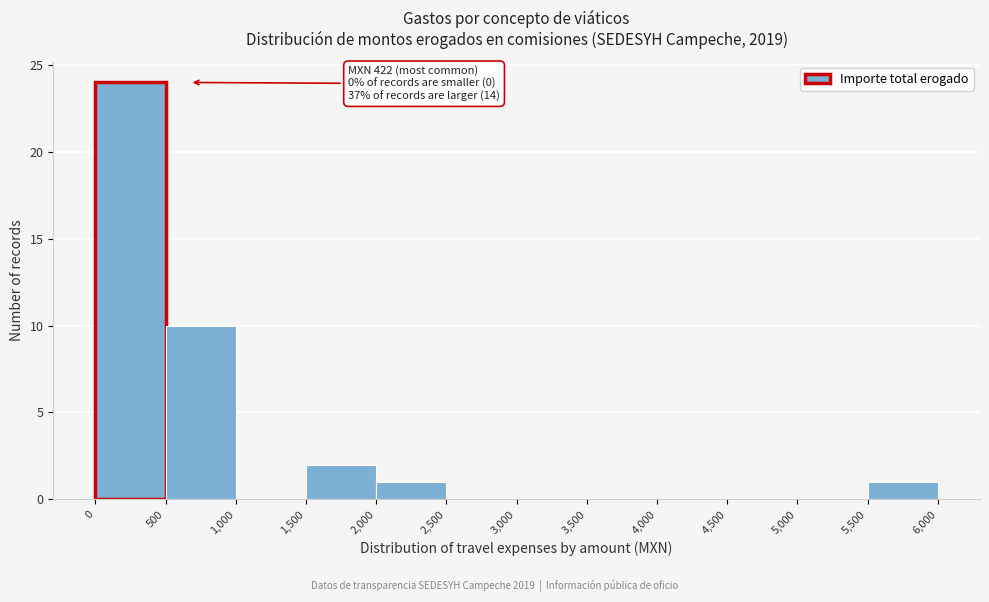

Which range on the x-axis has the tallest bar?

0 to 500